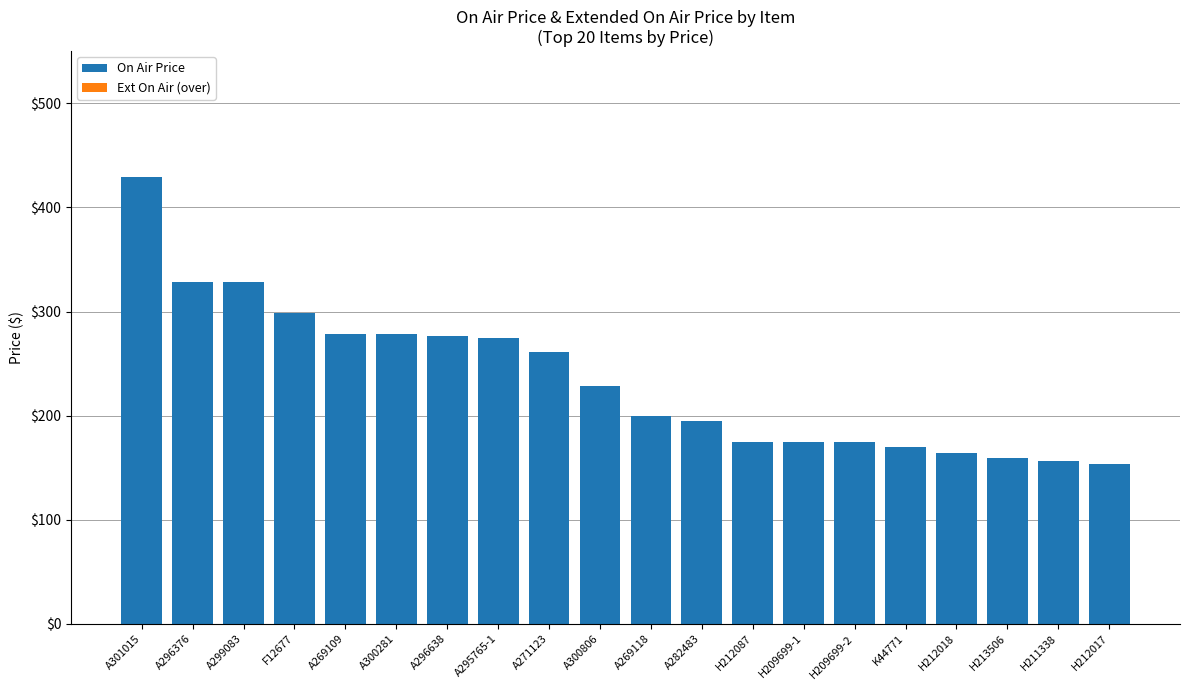

At which category does the chart reach its peak across all series?

A301015